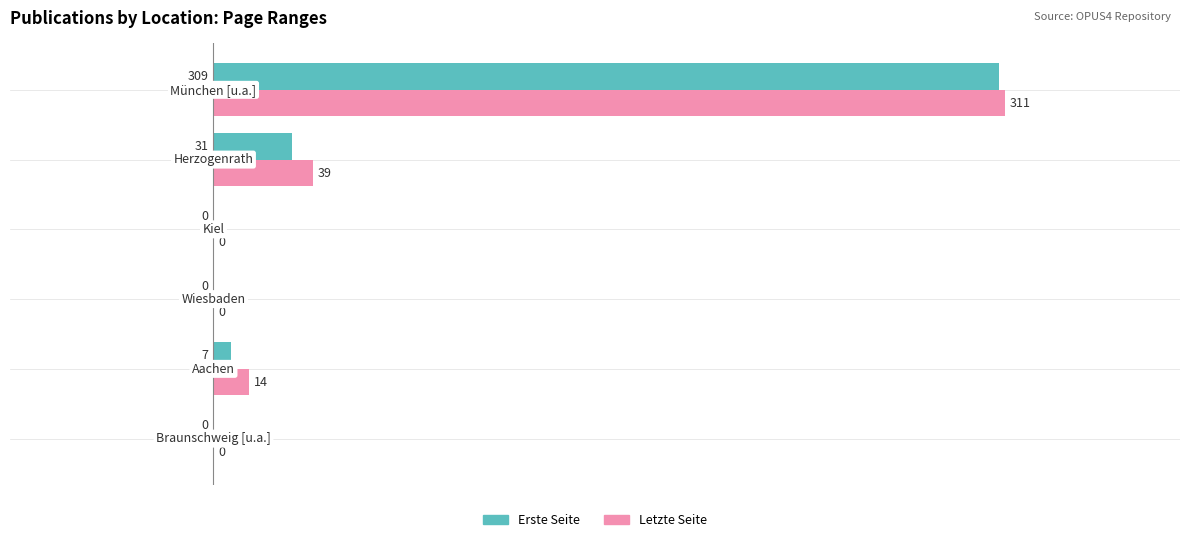

What is the average value of the Letzte Seite series?

61